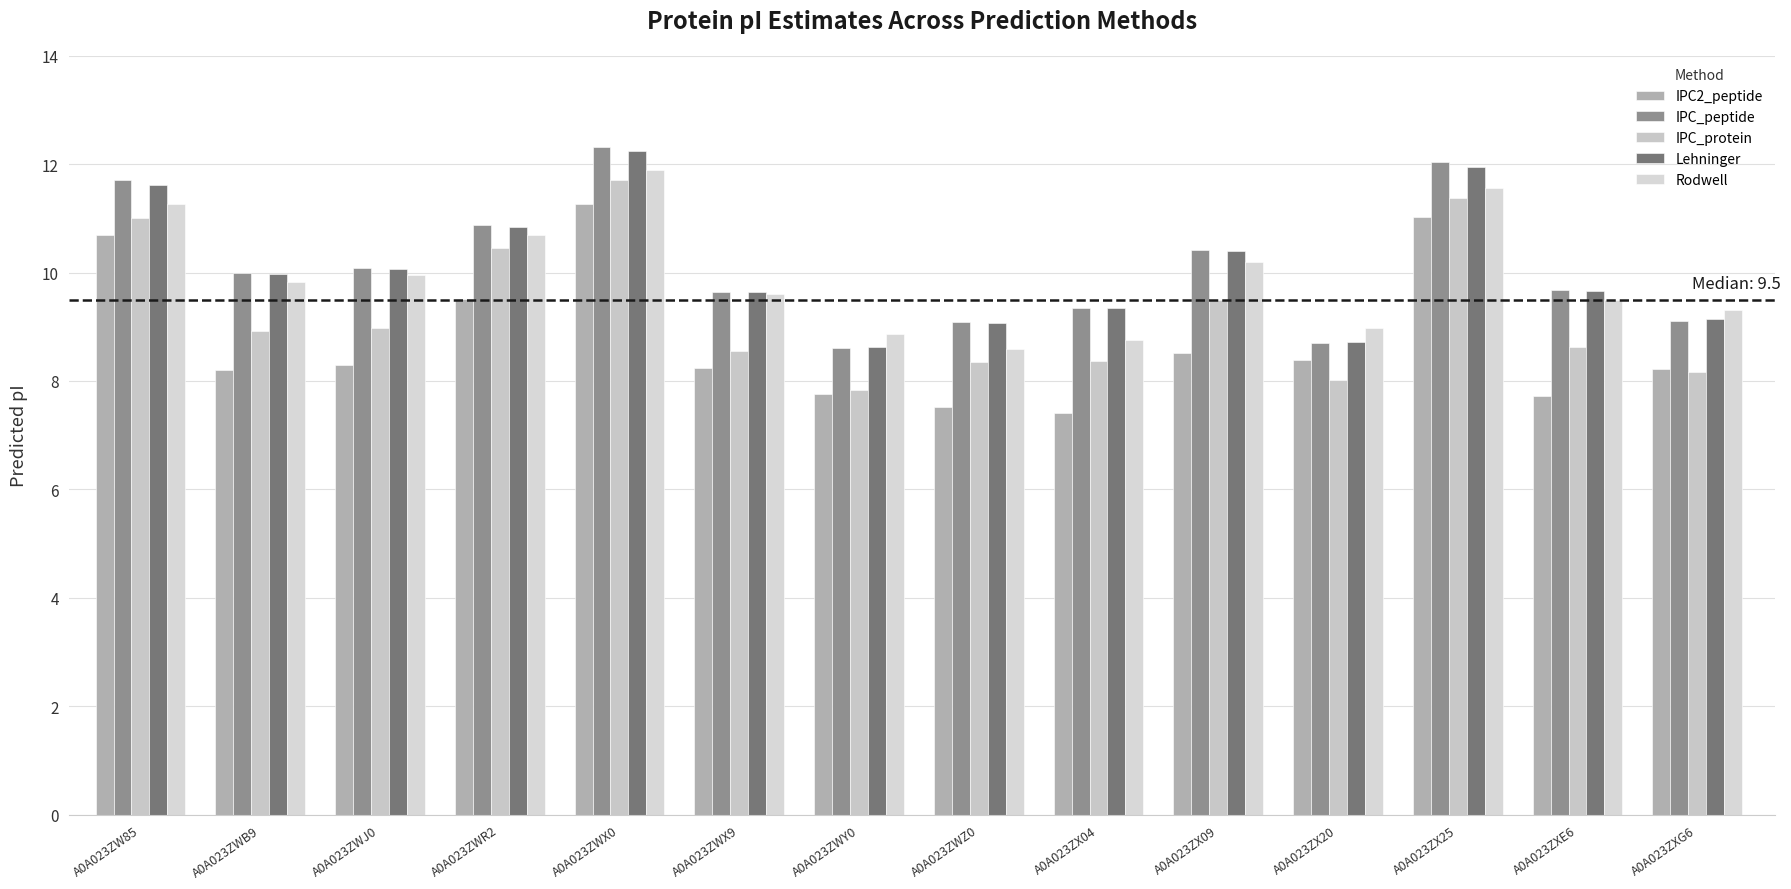

Where is IPC_protein nearest to the value 9?

A0A023ZWJ0